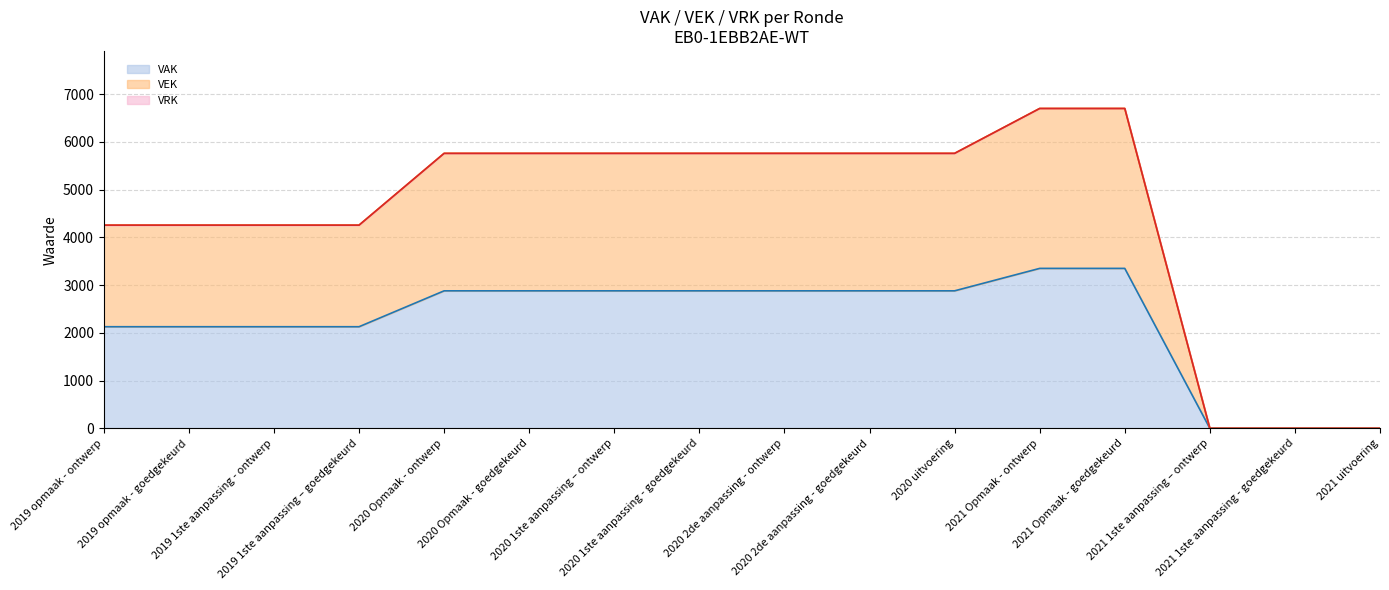

The VAK series shows 3188 at 2020 2de aanpassing - ontwerp. True or false?

False